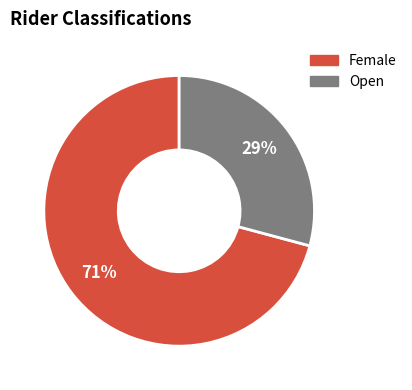

How many segments does this pie chart have?

2